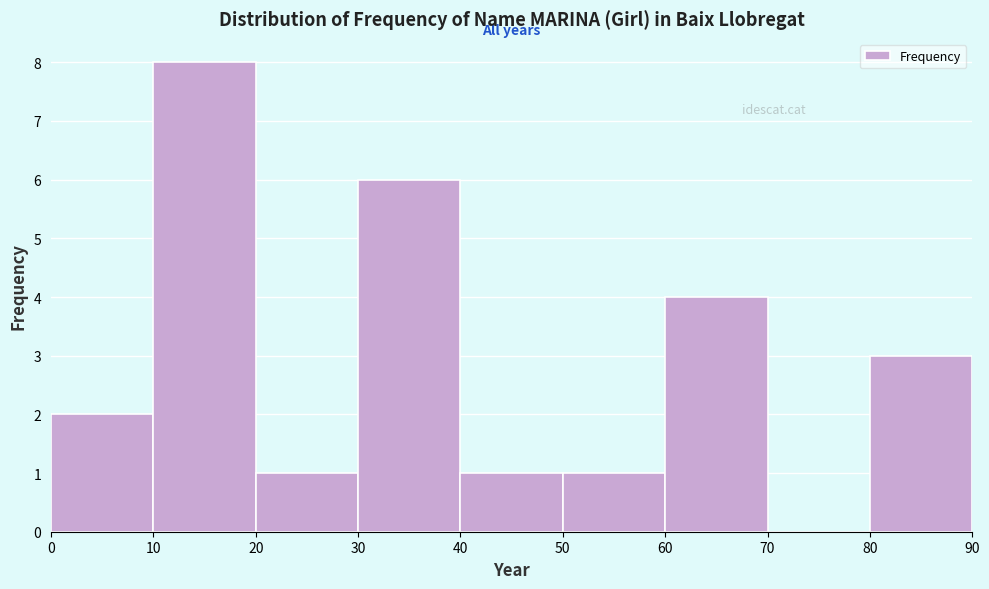

Over which range of the x-axis is the bar tallest?

10 to 20